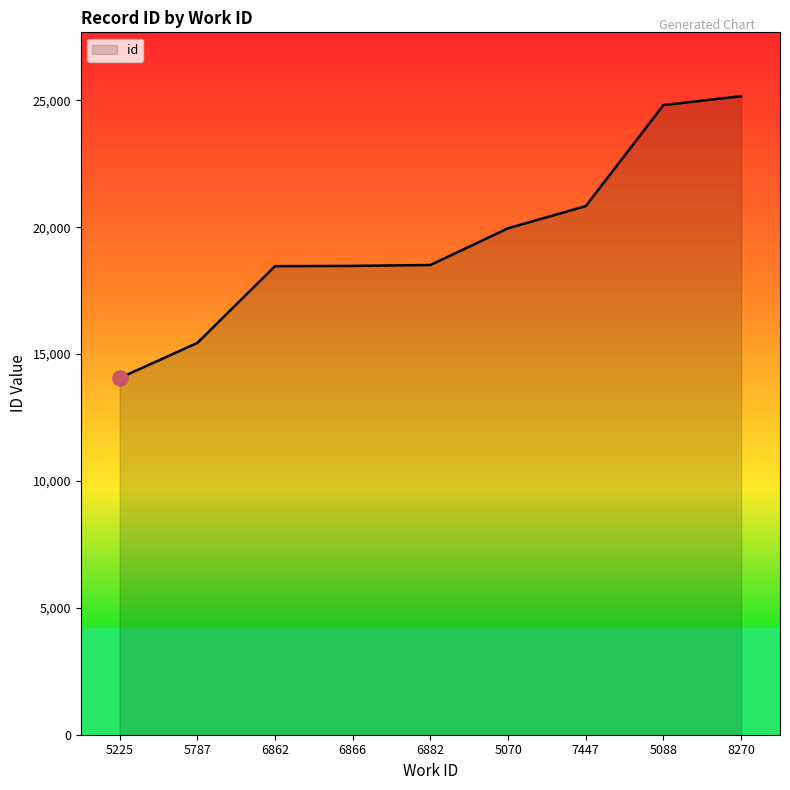

Approximately how many times larger is the value at 8270 compared to 5088?

1.0